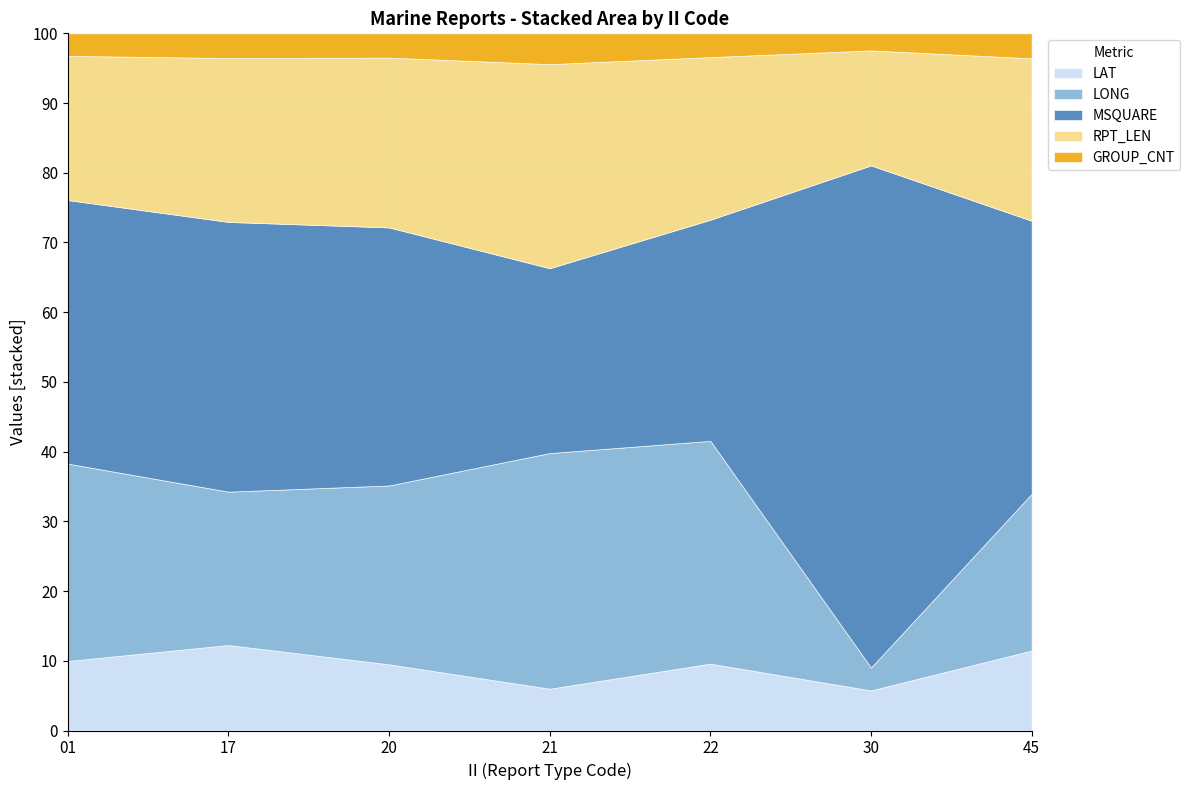

Which series has the largest range (max minus min)?

MSQUARE